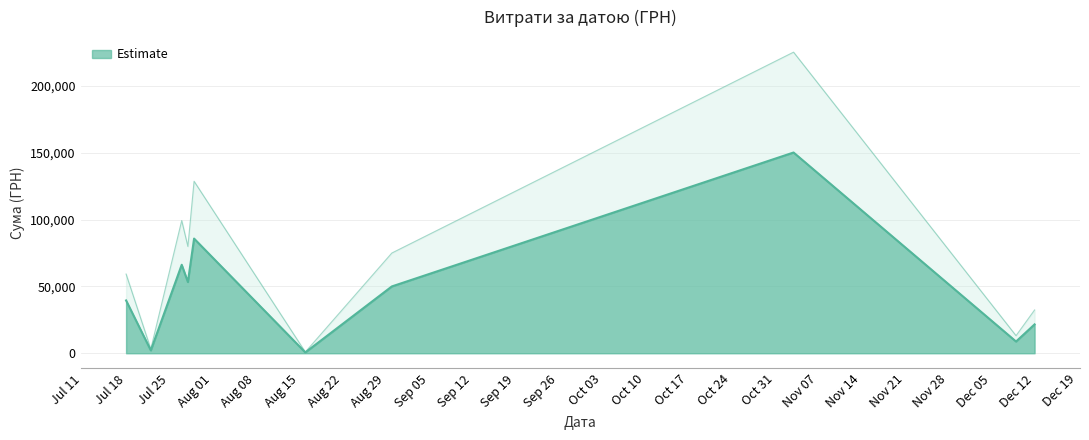

List the labels in order of value, largest first.

3, 6, 4, 8, 39, 27, 0, 7, 38, 34, 13, 2, 30, 28, 1, 17, 22, 29, 9, 37, 20, 10, 21, 36, 32, 19, 33, 11, 15, 18, 31, 26, 5, 35, 12, 16, 23, 25, 24, 14